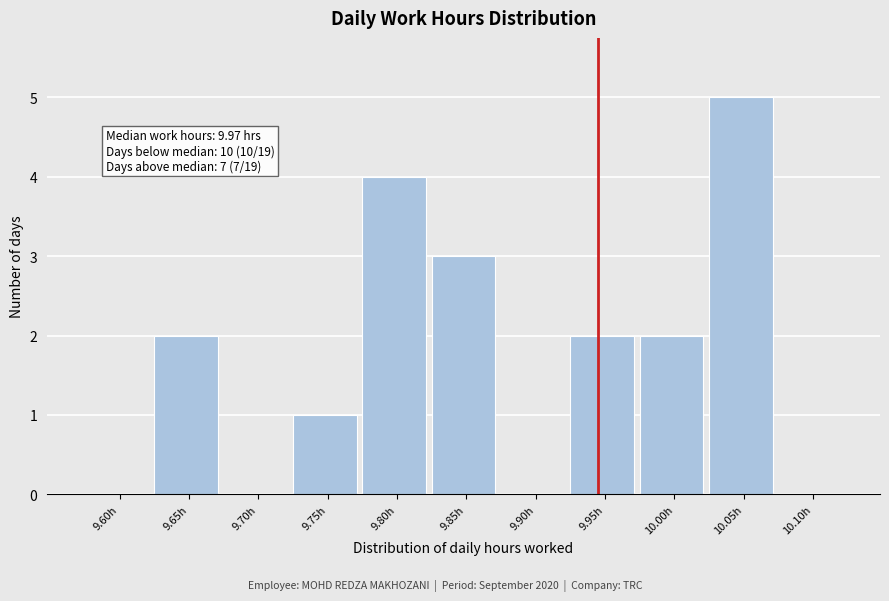

Which label corresponds to the largest value in the chart?

10.05h